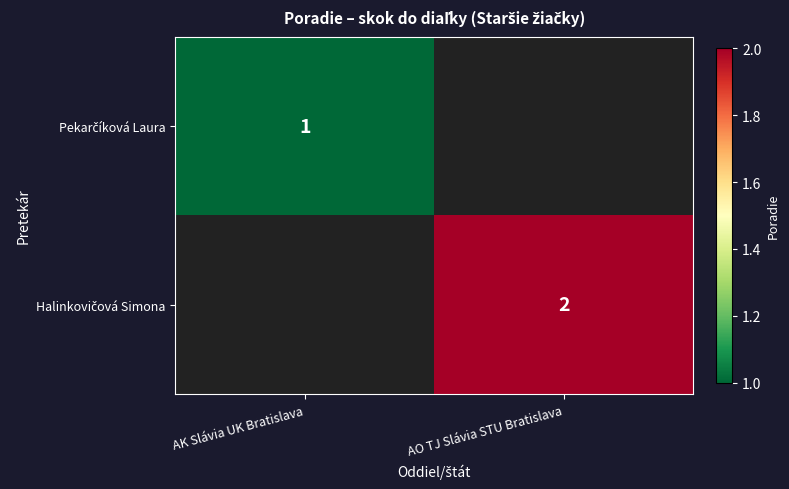

List the labels in order of Halinkovičová Simona value, smallest first.

AK Slávia UK Bratislava, AO TJ Slávia STU Bratislava